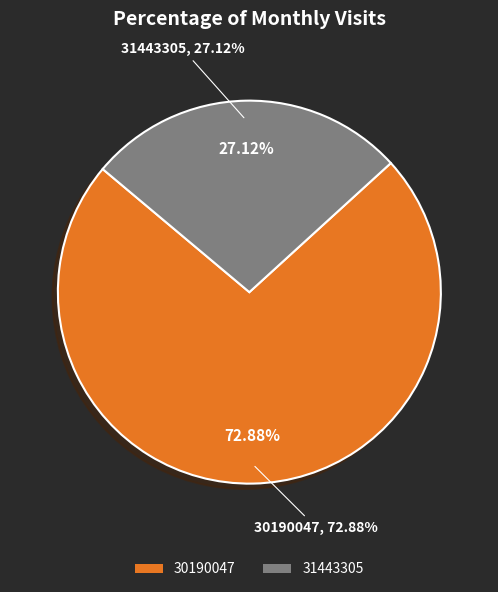

What is the total percentage of 30190047 and 31443305?

100.0%